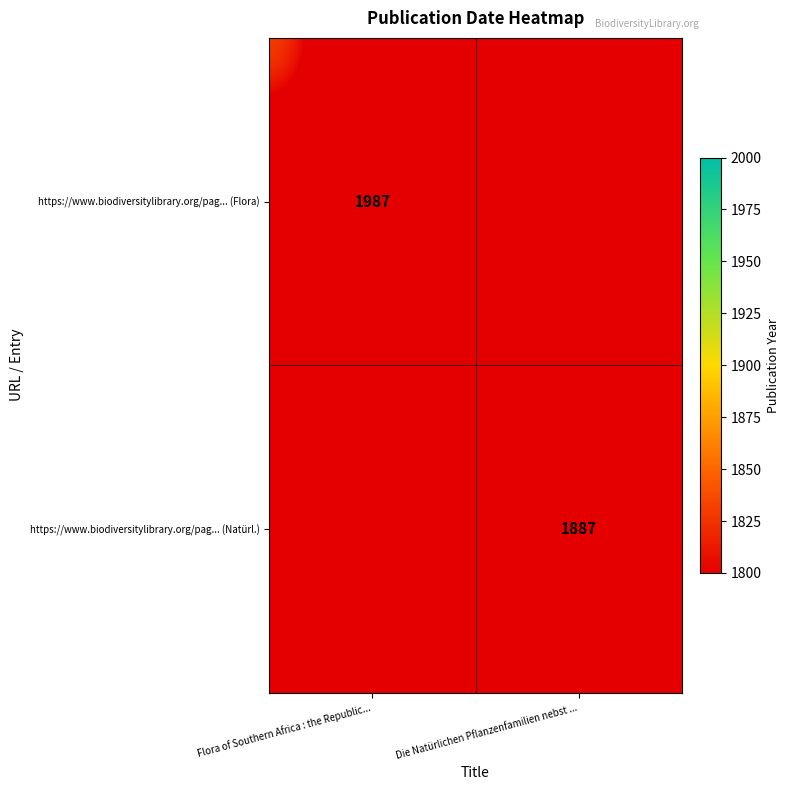

The value of https://www.biodiversitylibrary.org/pag... (Natürl.) at Die Natürlichen Pflanzenfamilien nebst ... is 1887. True or false?

True